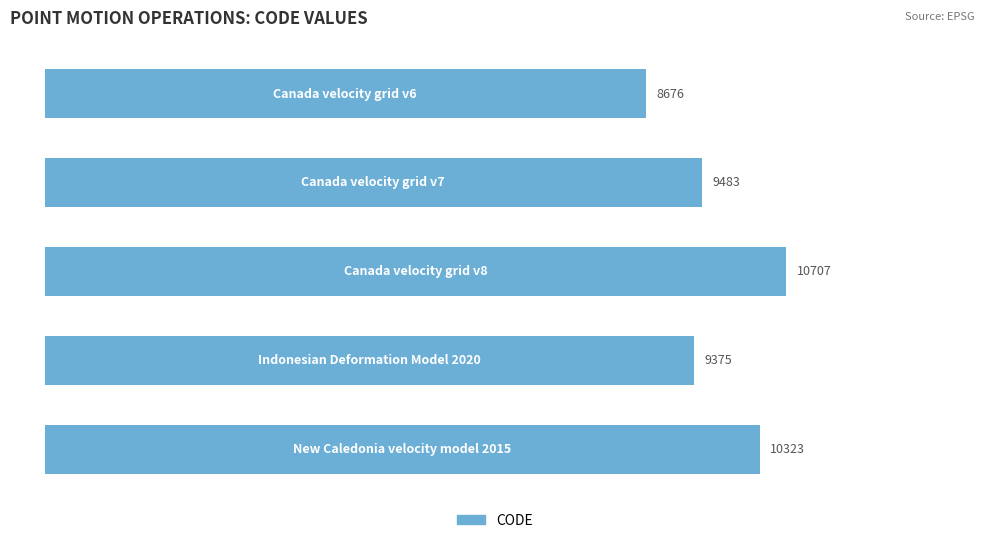

What is the value of the 4th bar from the top?

9375